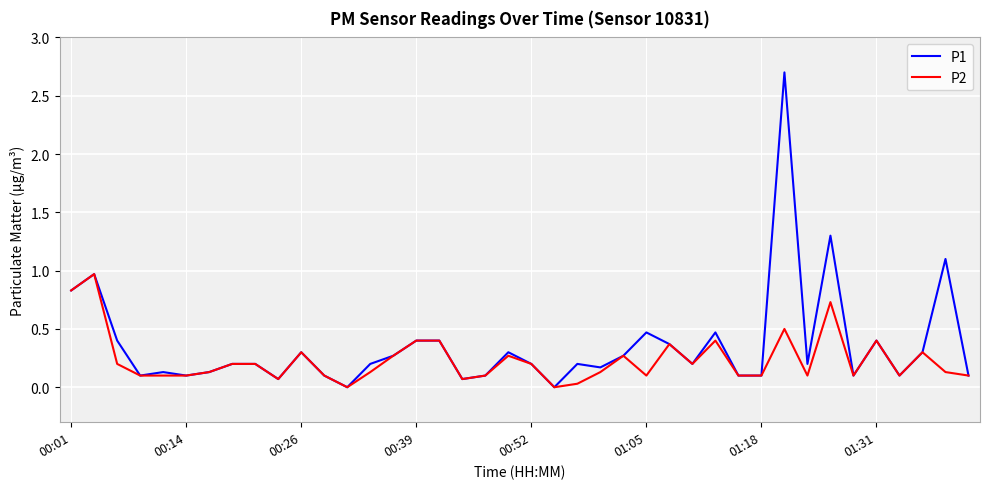

Rank the series by their maximum value, from highest to lowest.

P1, P2